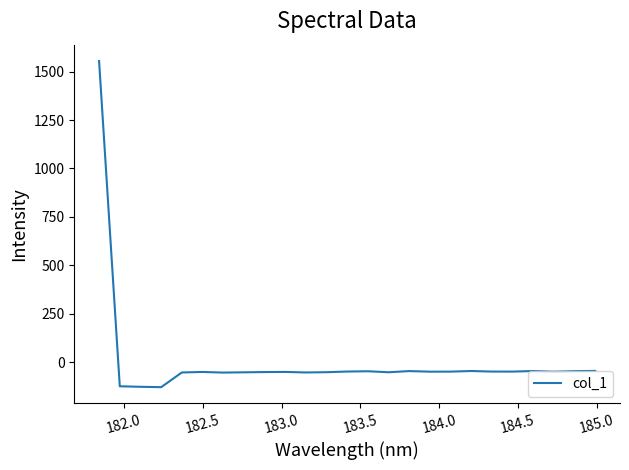

What is the difference between the maximum and minimum values?

1684.5